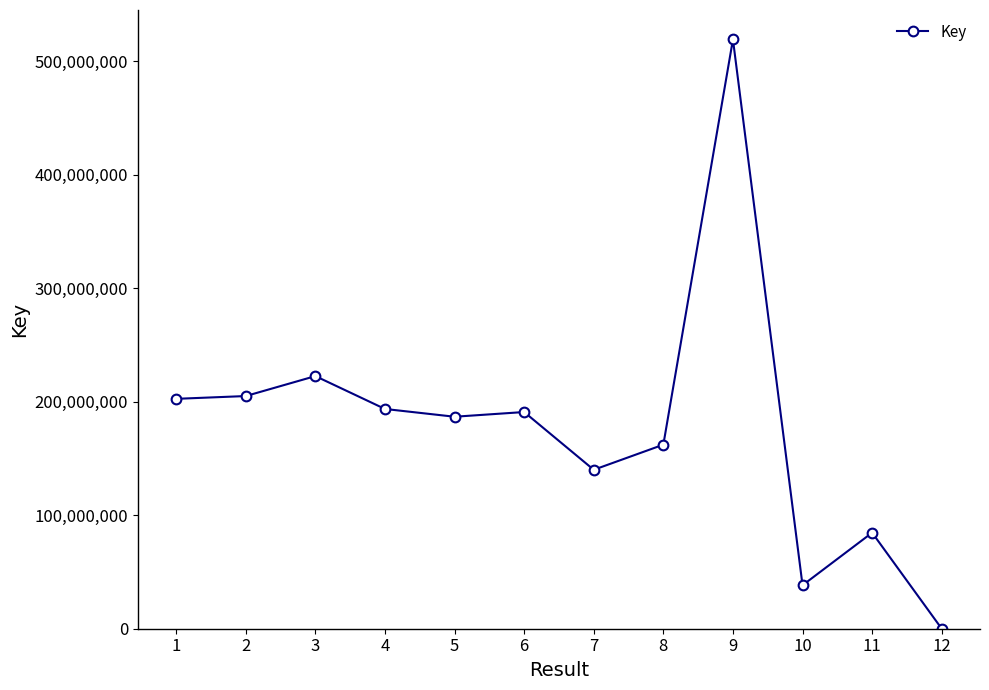

Reading left to right, list all the values displayed in this chart.

202546334	205001999	222581073	193616160	186777075	190921456	140031427	162157806	519176294	38294863	84610874	6449